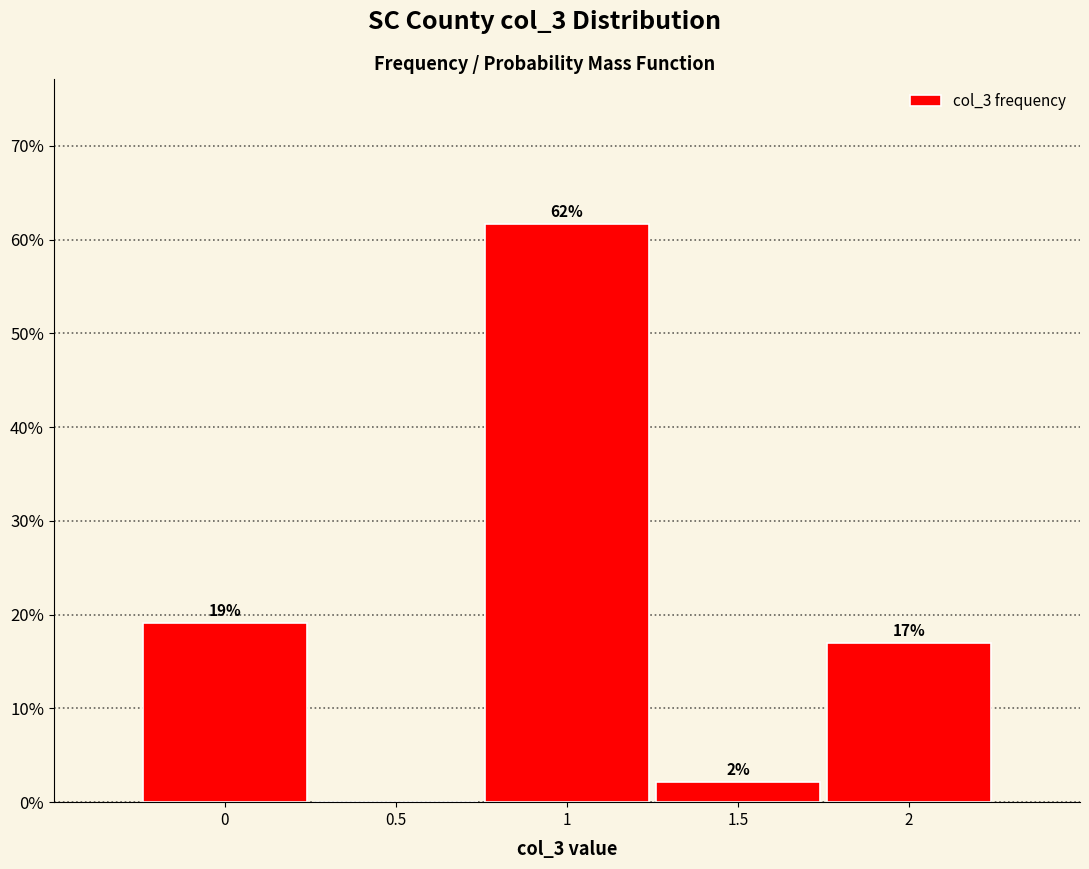

Which range on the x-axis has the tallest bar?

0.75 to 1.25